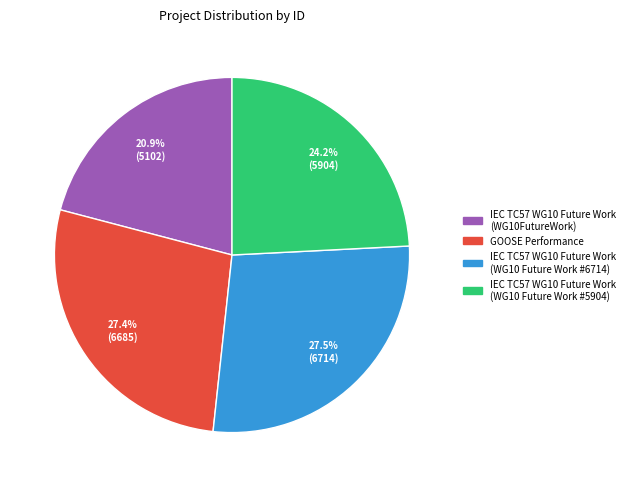

The IEC TC57 WG10 Future Work (WG10 Future Work #5904) slice represents 24% of the pie. True or false?

True